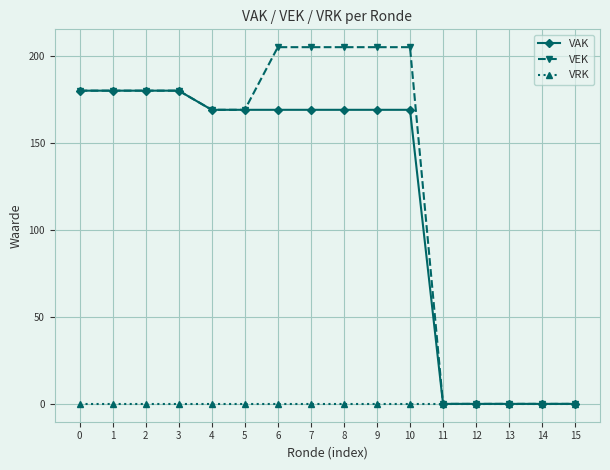

What is the maximum value for VAK?

180